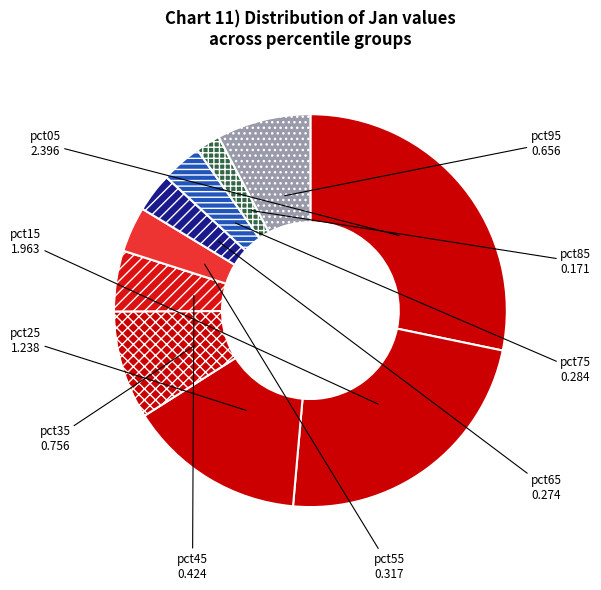

Which category has the smallest portion of the pie?

pct85